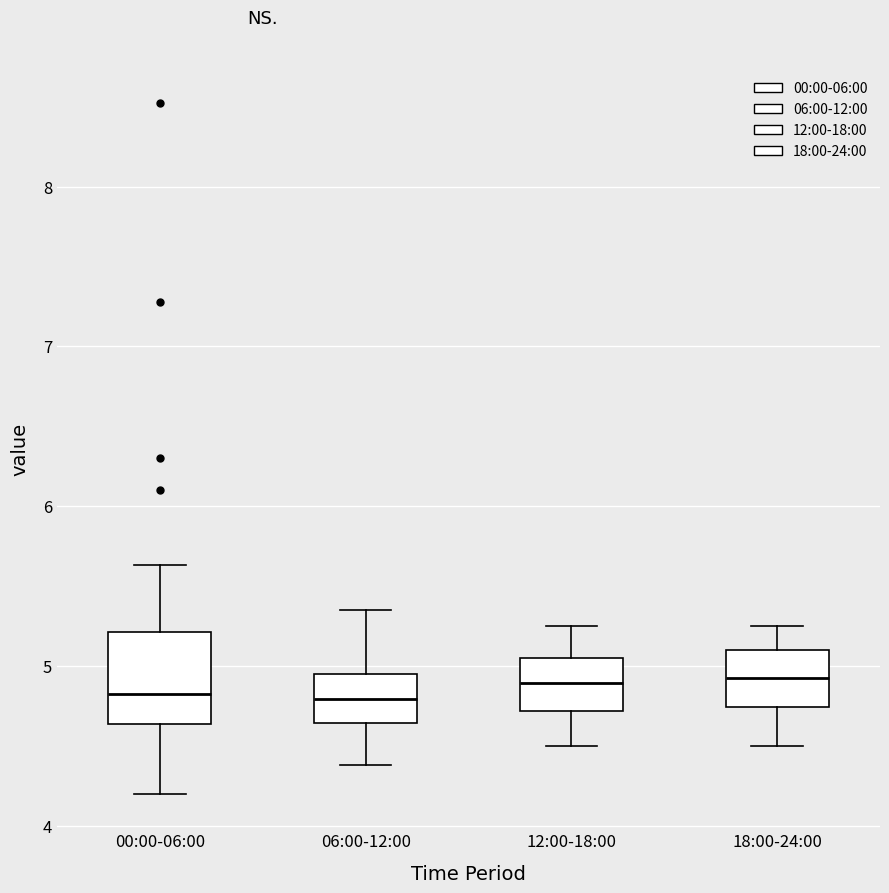

Reading left to right, read every box against the y-axis: the position of its median line, the range the box covers, and the ends of its whiskers. The values are not printed on the chart, so give them approximately, as read against the axis.

00:00-06:00: median 4.8, box 4.6 to 5.2, whiskers 4.2 to 5.6
06:00-12:00: median 4.8, box 4.6 to 5.0, whiskers 4.4 to 5.4
12:00-18:00: median 4.9, box 4.7 to 5.1, whiskers 4.5 to 5.3
18:00-24:00: median 4.9, box 4.7 to 5.1, whiskers 4.5 to 5.3